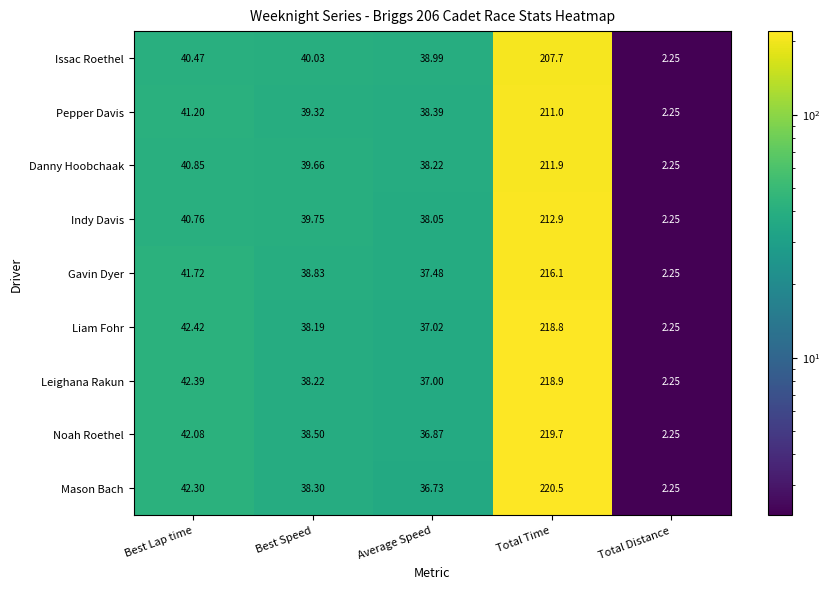

At which category is the sum across all series the highest?

Total Time